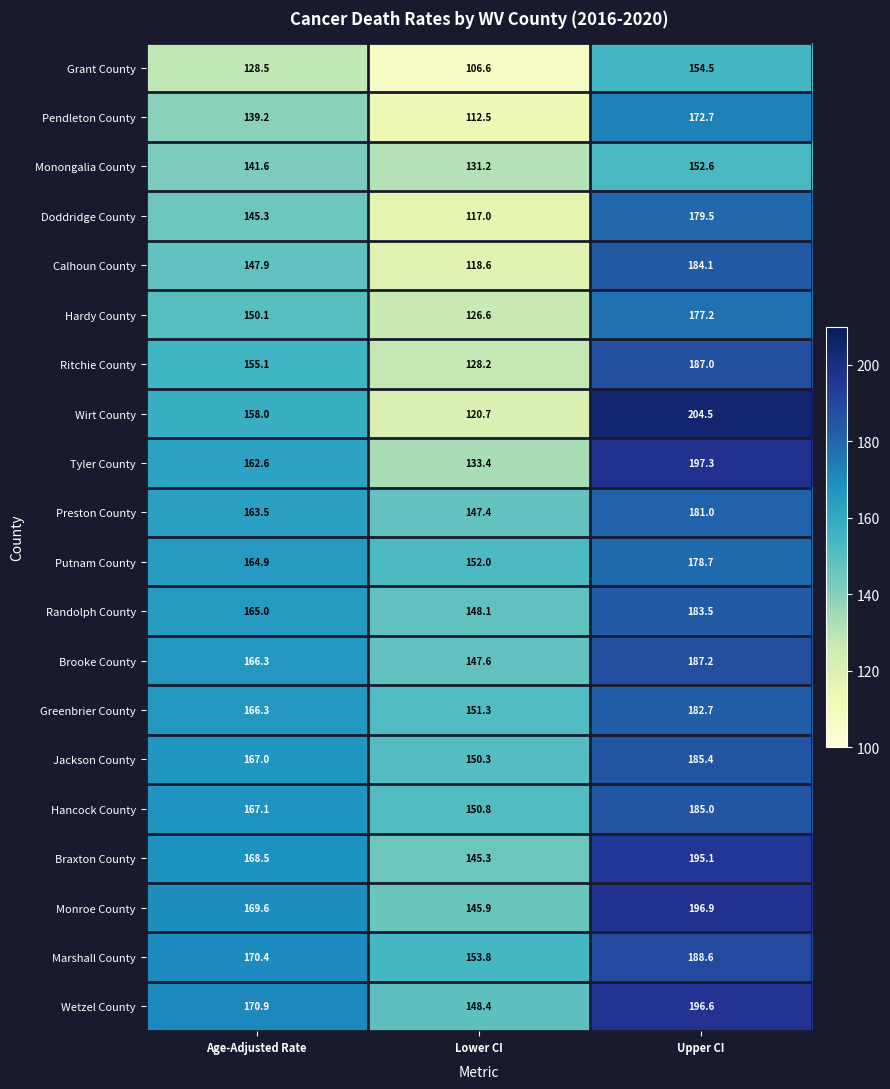

Is the value of Randolph County at Upper CI greater than the value of Grant County at Lower CI?

Yes